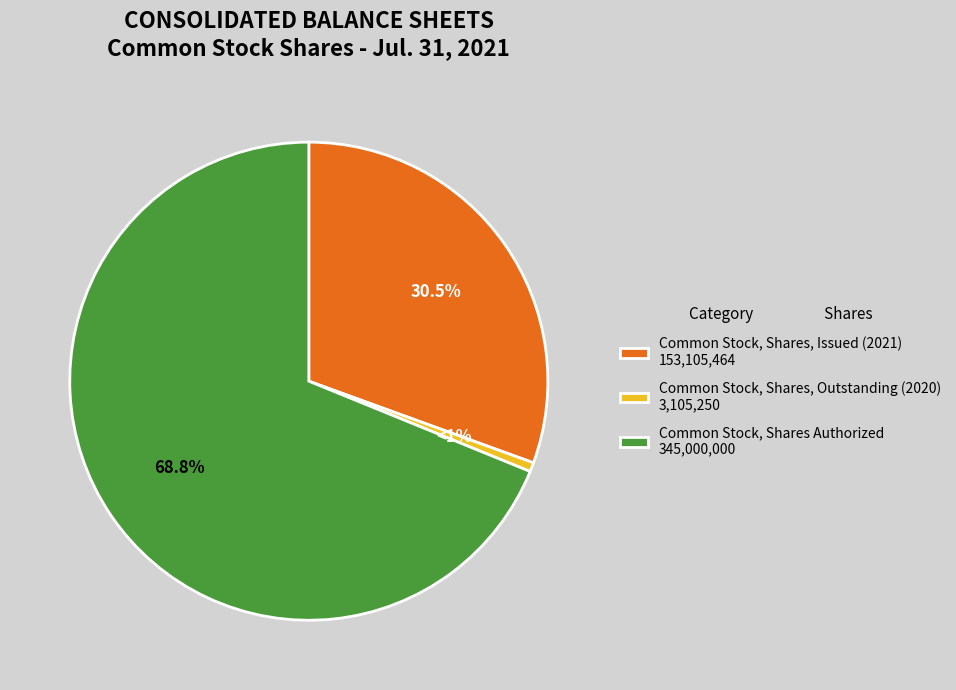

Which category has the biggest portion of the pie?

Common Stock, Shares Authorized